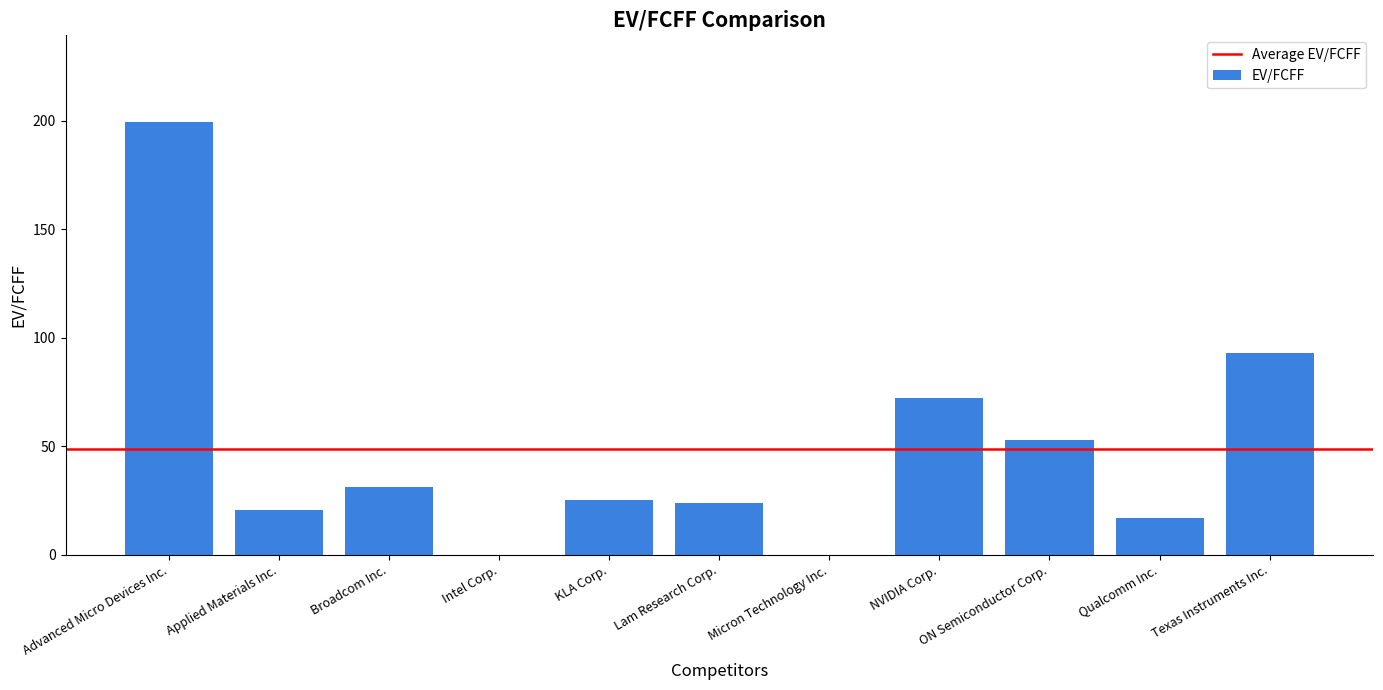

Between KLA Corp. and Lam Research Corp., which is larger?

KLA Corp.